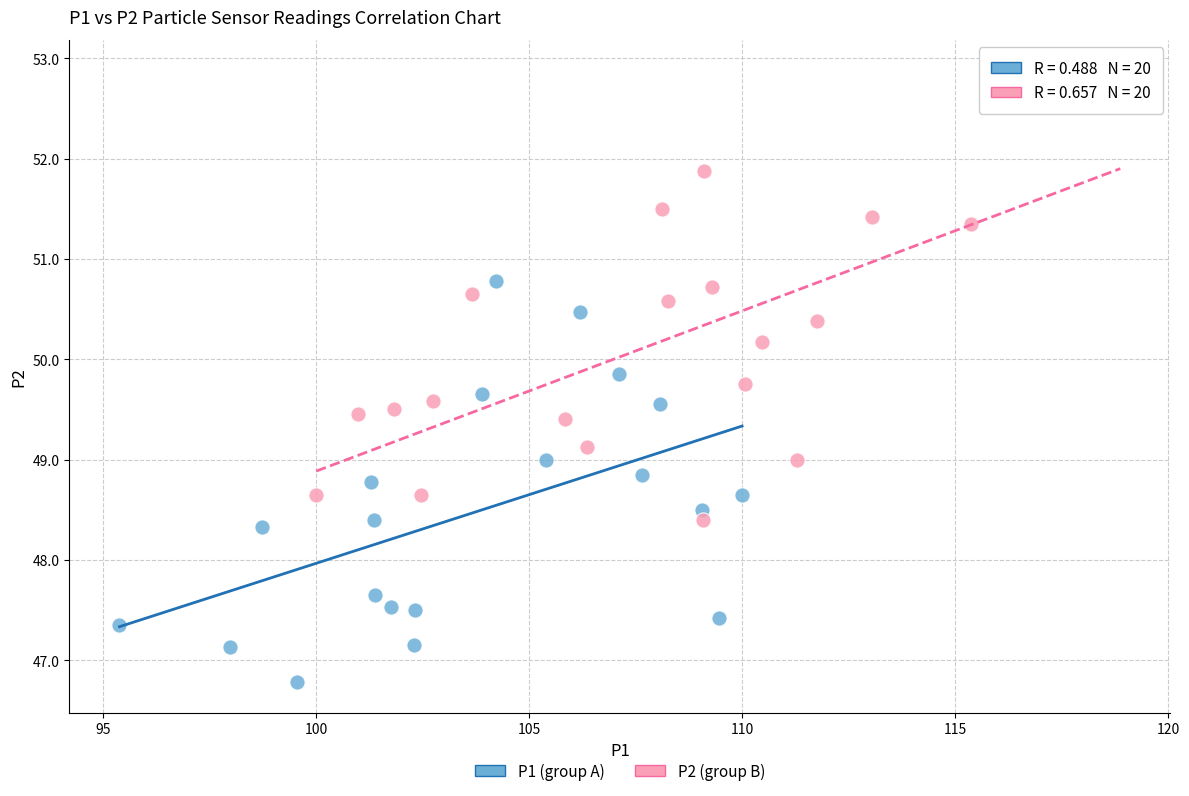

Which series contains the highest Y value?

P2 (group B)